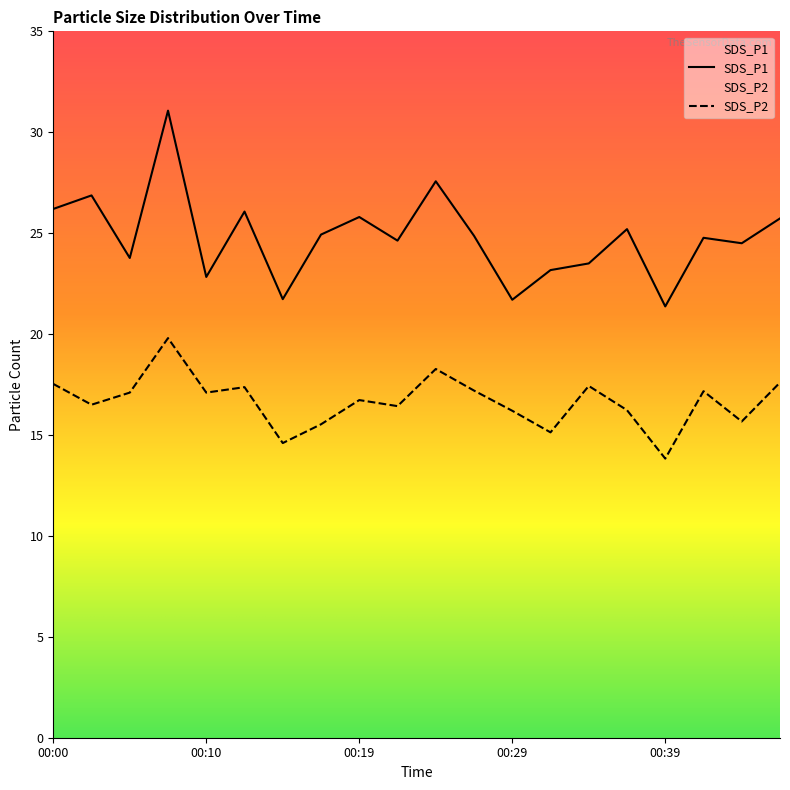

What is the greatest value displayed?

31.1